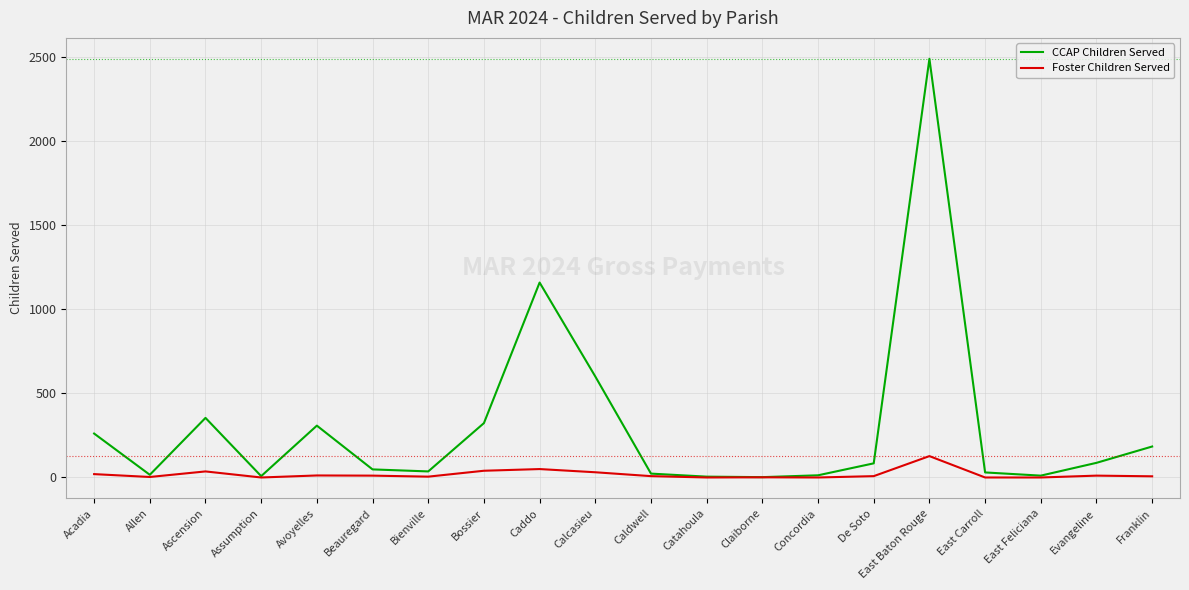

What is the sum of the Foster Children Served values at Caddo and East Feliciana?

50